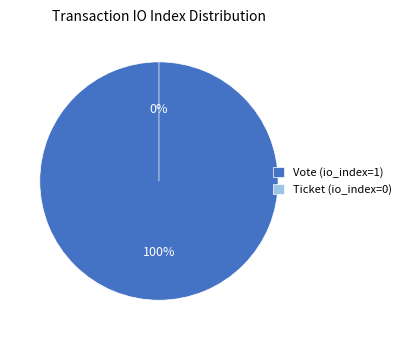

Which slice is the smallest?

Ticket (io_index=0)